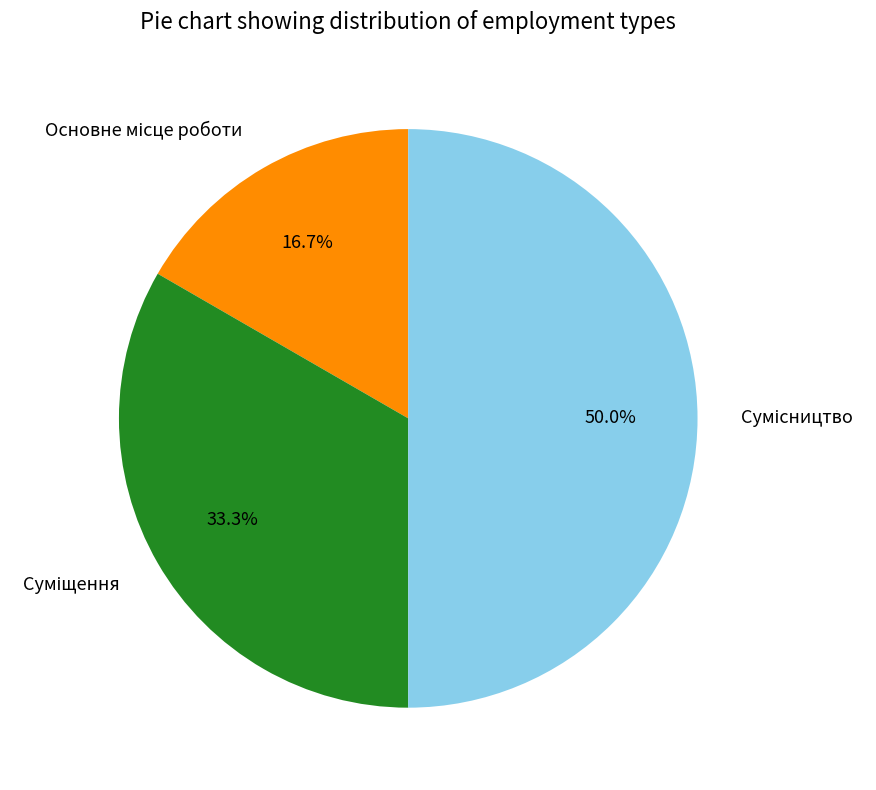

To the nearest percent, what portion does Основне місце роботи represent?

17%